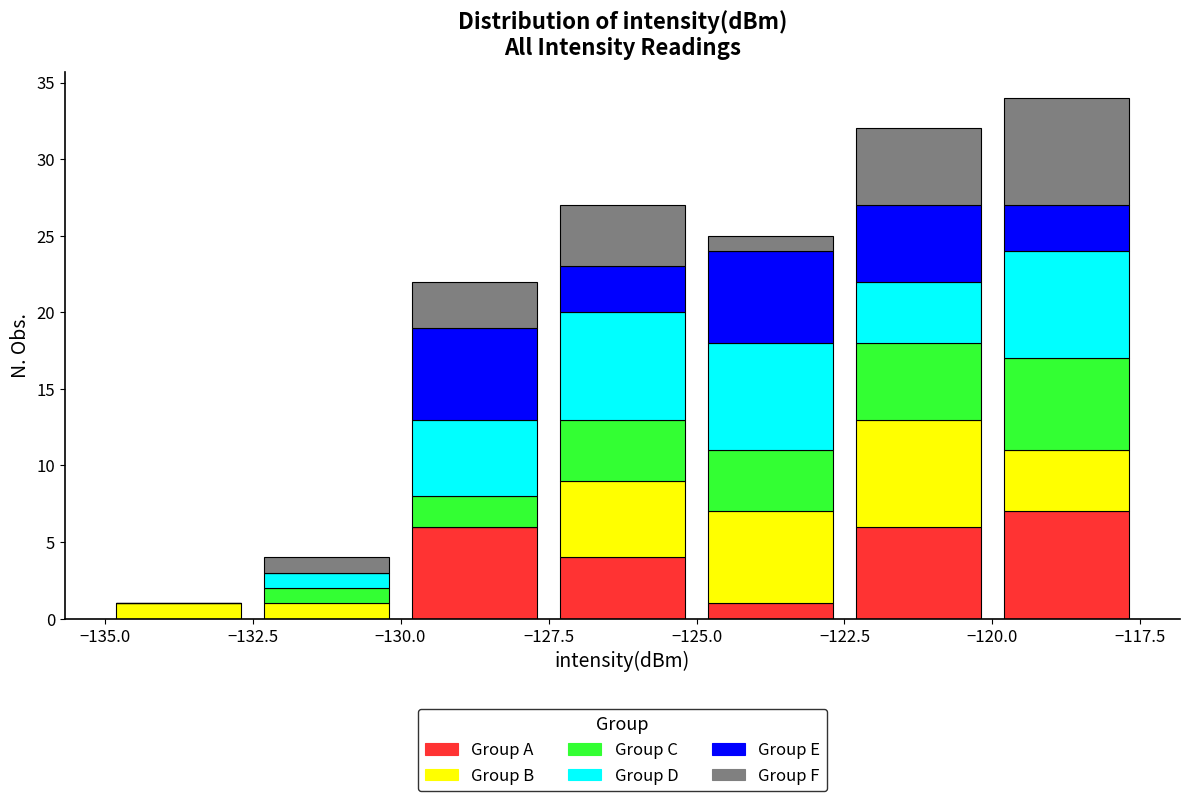

Reading left to right, transcribe this chart: for each stacked bar, give the range it covers on the x-axis and its total height. The values are not printed on the chart, so give them approximately, as read against the axis.

-135.0 to -132.5: 1
-132.5 to -130.0: 4
-130.0 to -127.5: 22
-127.5 to -125.0: 27
-125.0 to -122.5: 25
-122.5 to -120.0: 32
-120.0 to -117.5: 34